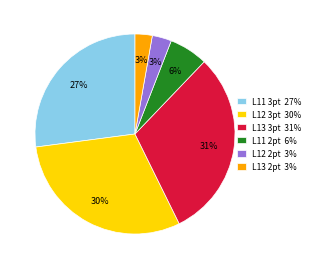

Between L12 2pt 3% and L11 2pt 6%, which is larger?

L11 2pt 6%